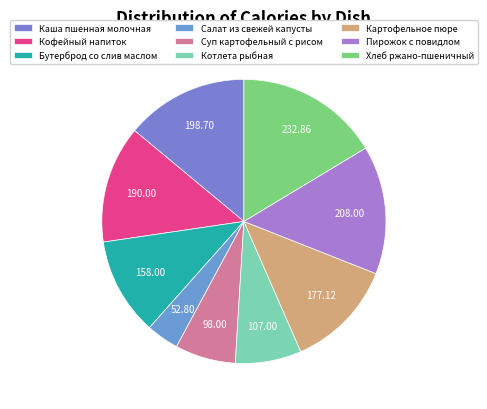

To the nearest percent, what is the difference between the largest and smallest slice percentages?

13%